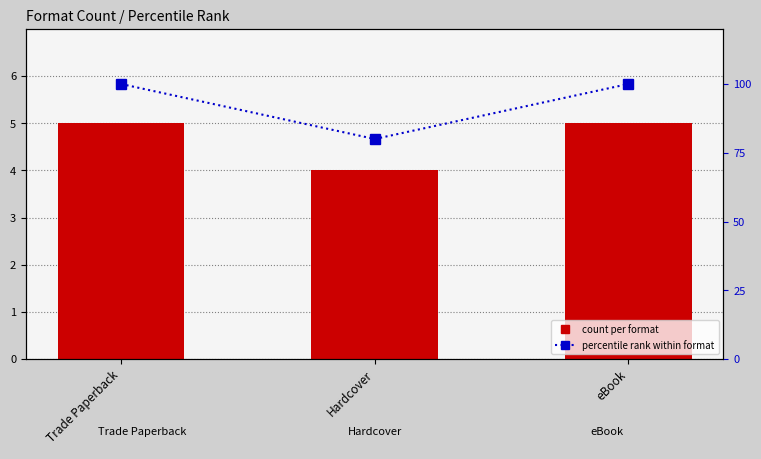

Is it true that percentile rank within format equals 80 at Hardcover?

True